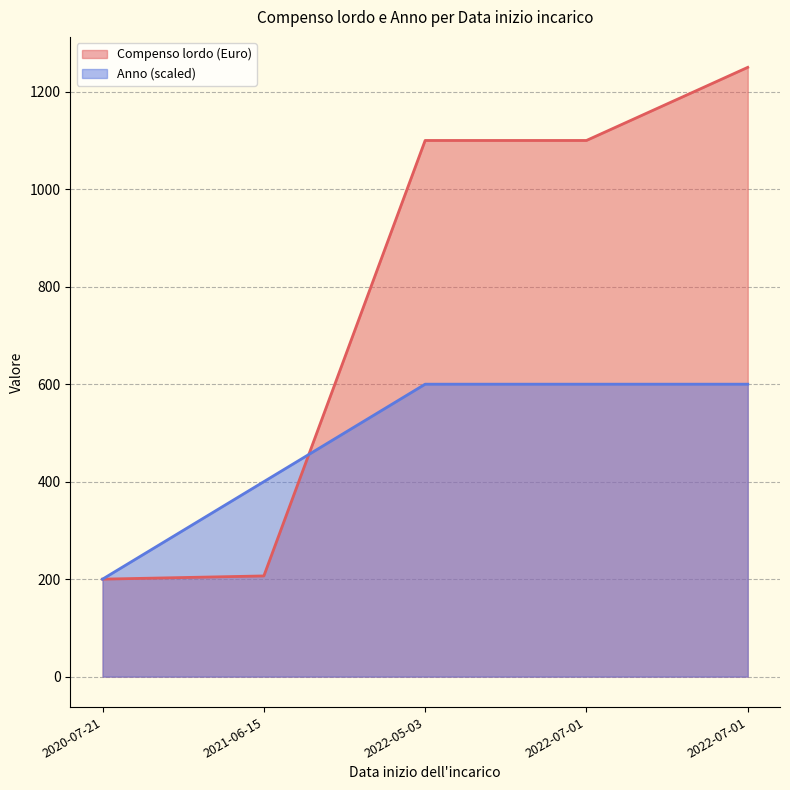

How many distinct data groups are displayed?

2